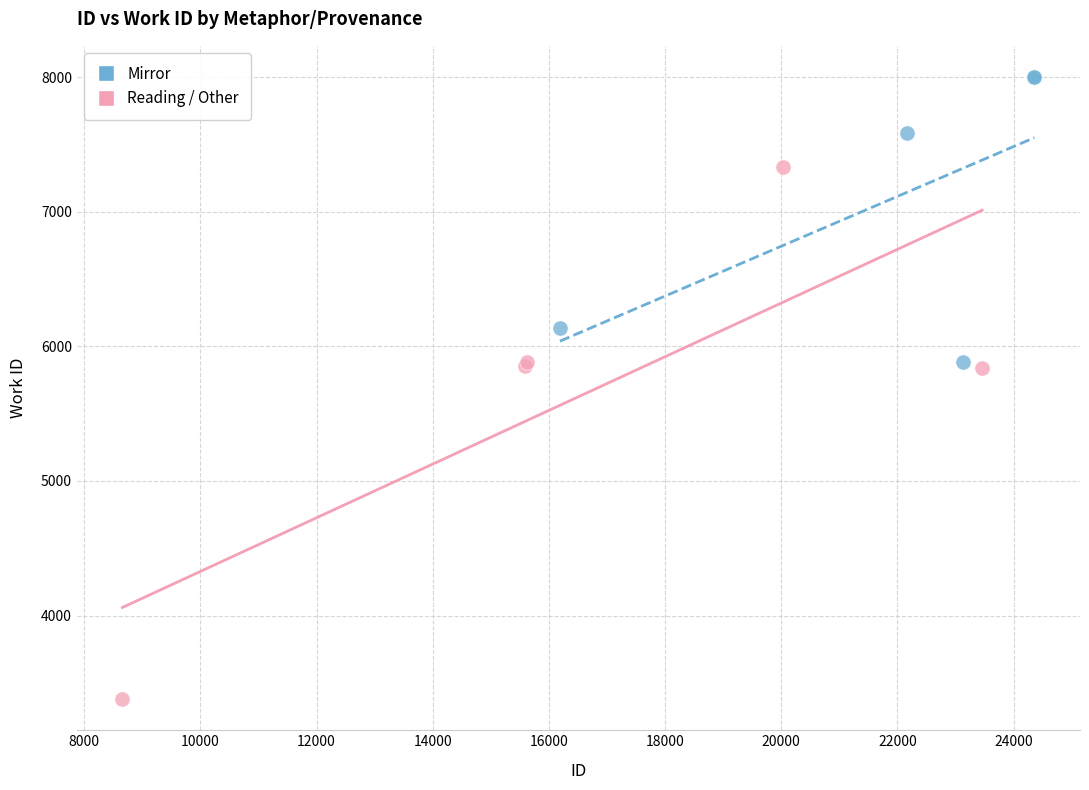

Which series has the largest Y range (max minus min)?

Reading / Other